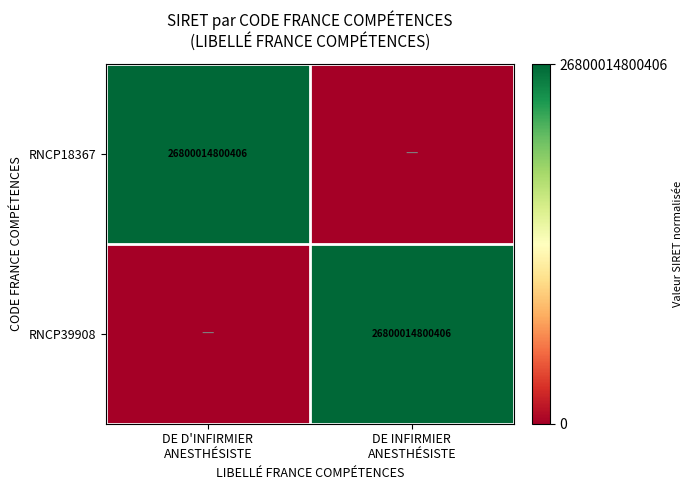

What is the sum of all RNCP18367 values?

1